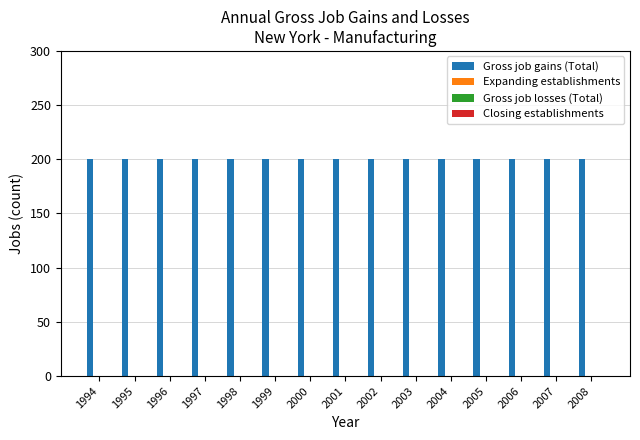

Reading left to right, what are all the values shown in this chart?

Gross job gains (Total): 1994=200	1995=200	1996=200	1997=200	1998=200	1999=200	2000=200	2001=200	2002=200	2003=200	2004=200	2005=200	2006=200	2007=200	2008=200
Expanding establishments: 1994=0	1995=0	1996=0	1997=0	1998=0	1999=0	2000=0	2001=0	2002=0	2003=0	2004=0	2005=0	2006=0	2007=0	2008=0
Gross job losses (Total): 1994=0	1995=0	1996=0	1997=0	1998=0	1999=0	2000=0	2001=0	2002=0	2003=0	2004=0	2005=0	2006=0	2007=0	2008=0
Closing establishments: 1994=0	1995=0	1996=0	1997=0	1998=0	1999=0	2000=0	2001=0	2002=0	2003=0	2004=0	2005=0	2006=0	2007=0	2008=0